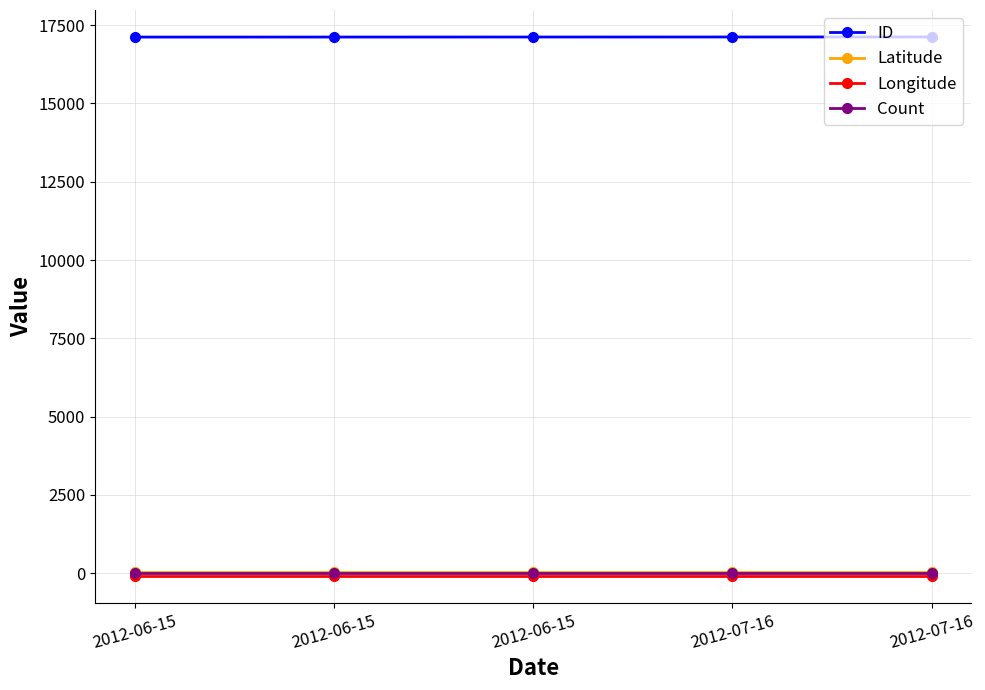

Where does the ID series first go above 17120?

2012-07-16